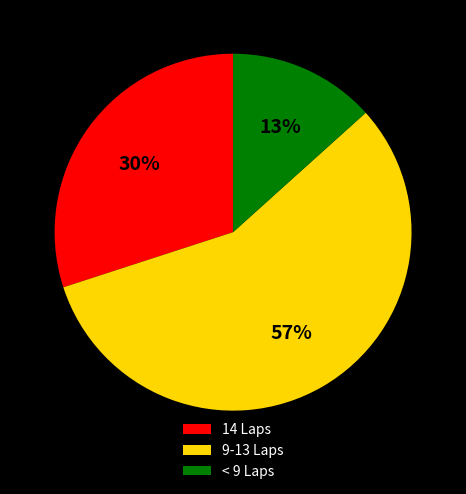

Rank the categories by value from highest to lowest.

9-13 Laps, 14 Laps, < 9 Laps